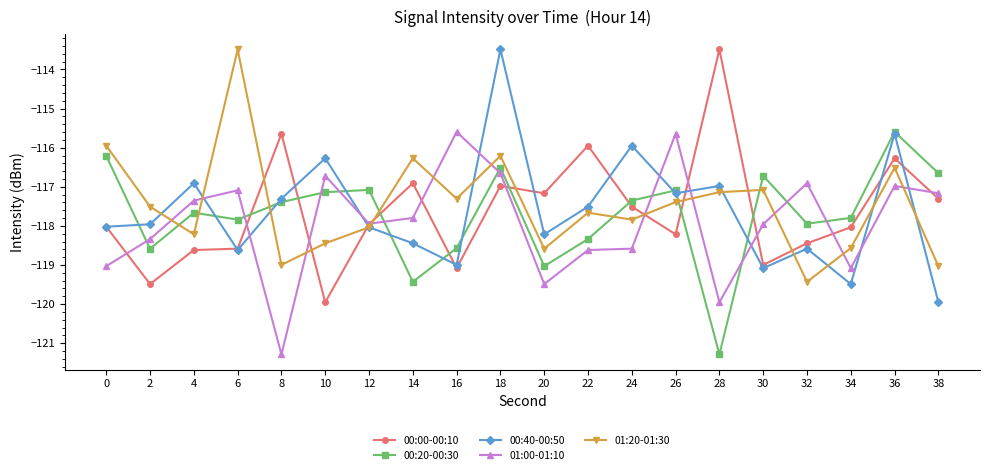

True or false: 01:20-01:30 and 00:00-00:10 intersect in this chart.

True